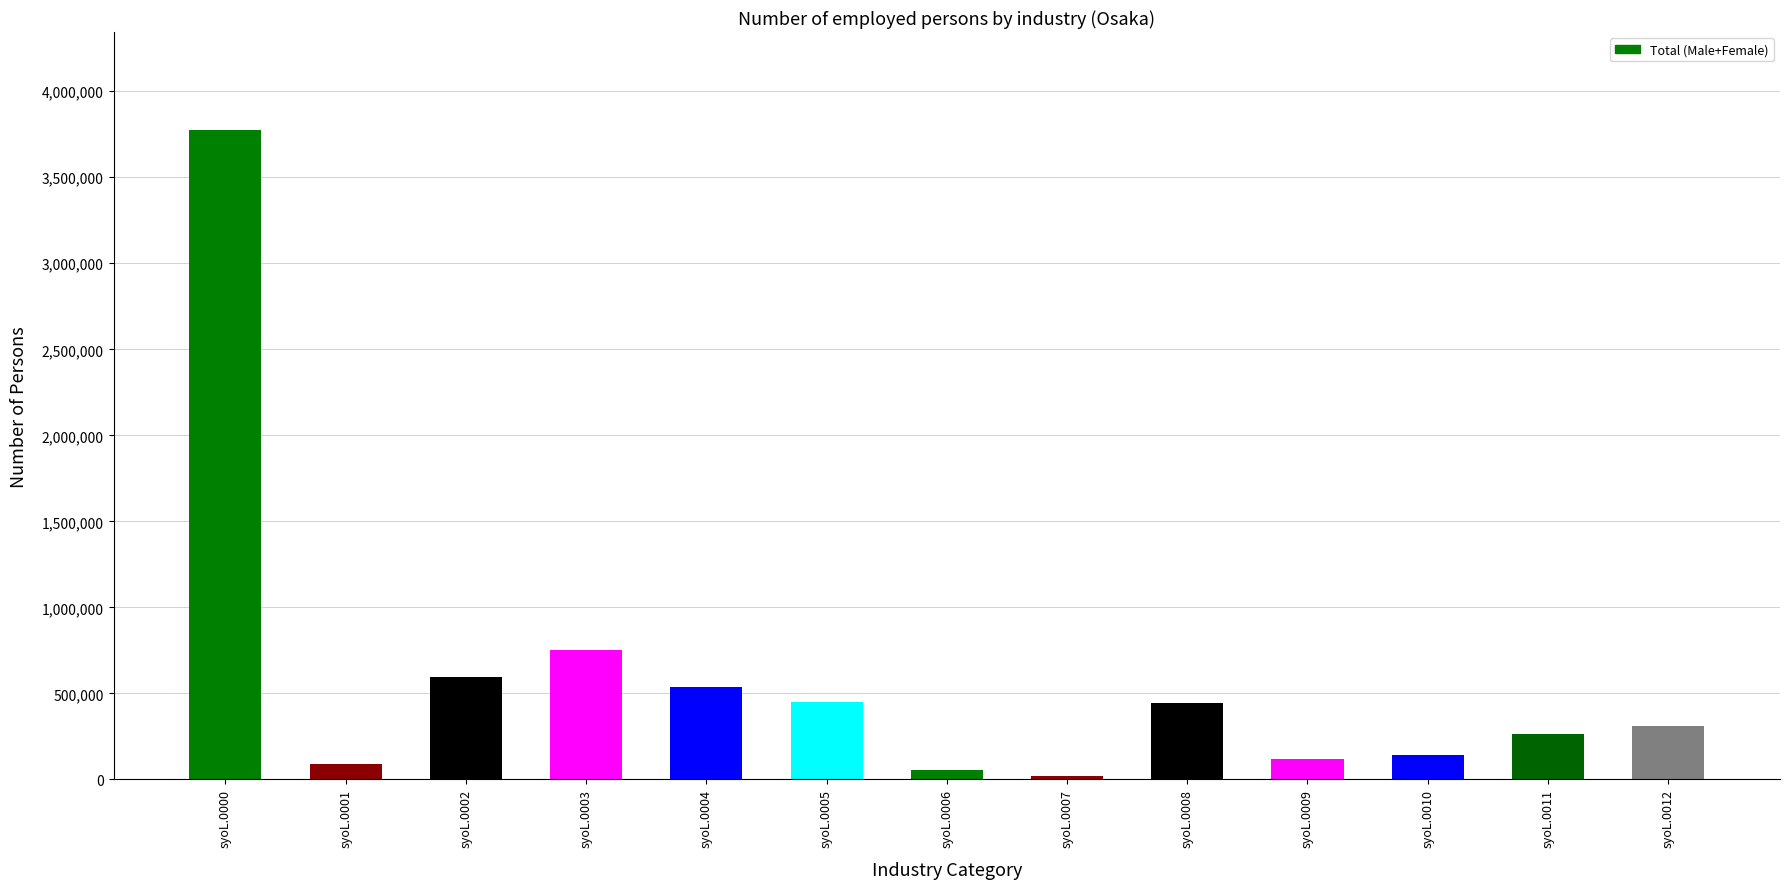

What is the maximum value shown in the chart?

3777655